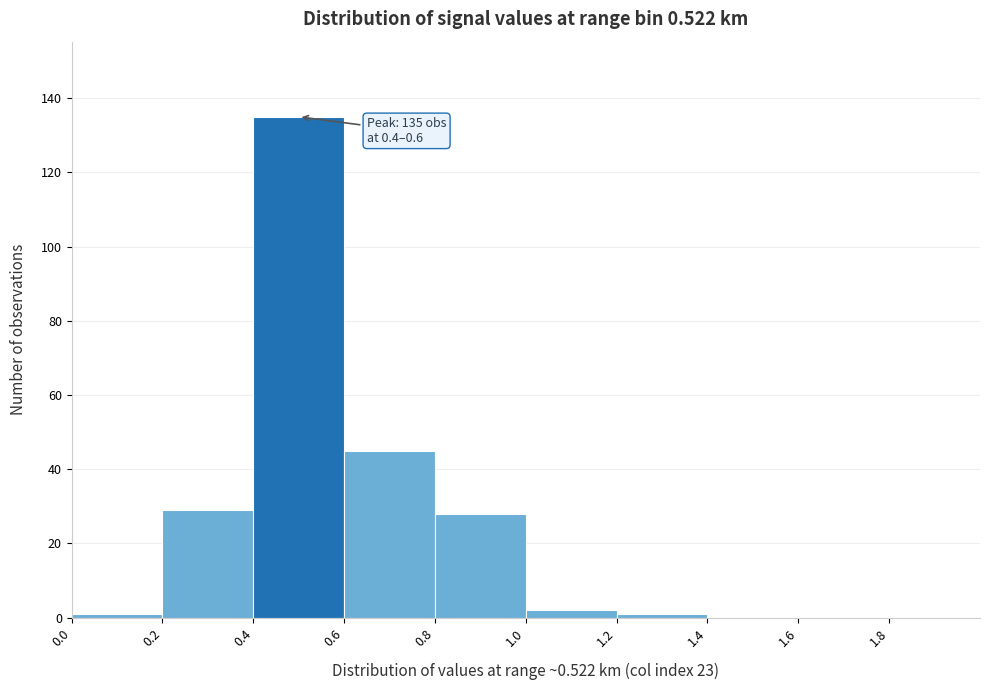

Which range on the x-axis has the tallest bar?

0.4 to 0.6